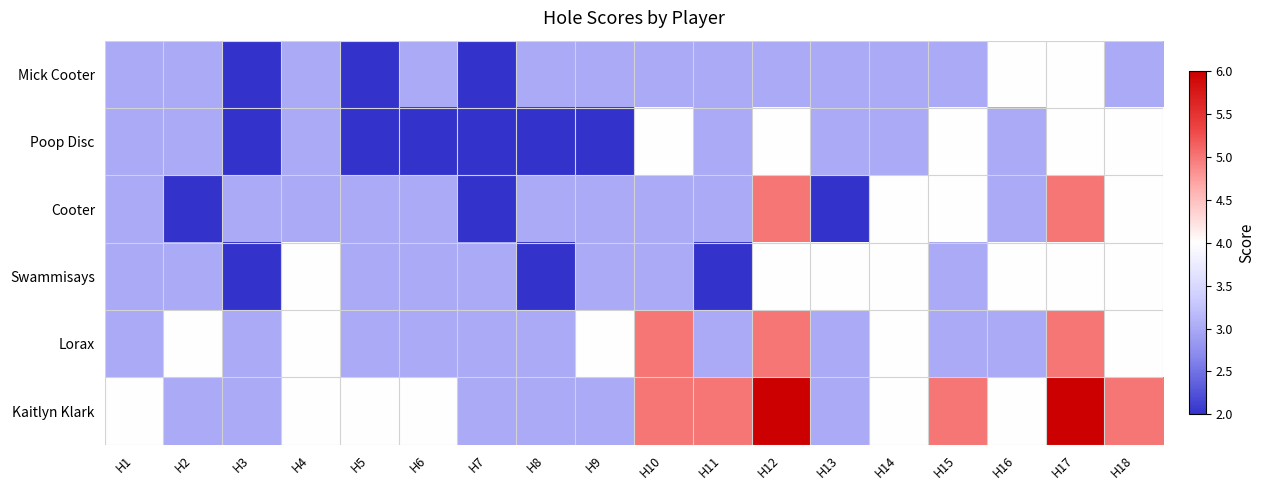

Between H3 and H11, which series saw the biggest shift?

Kaitlyn Klark